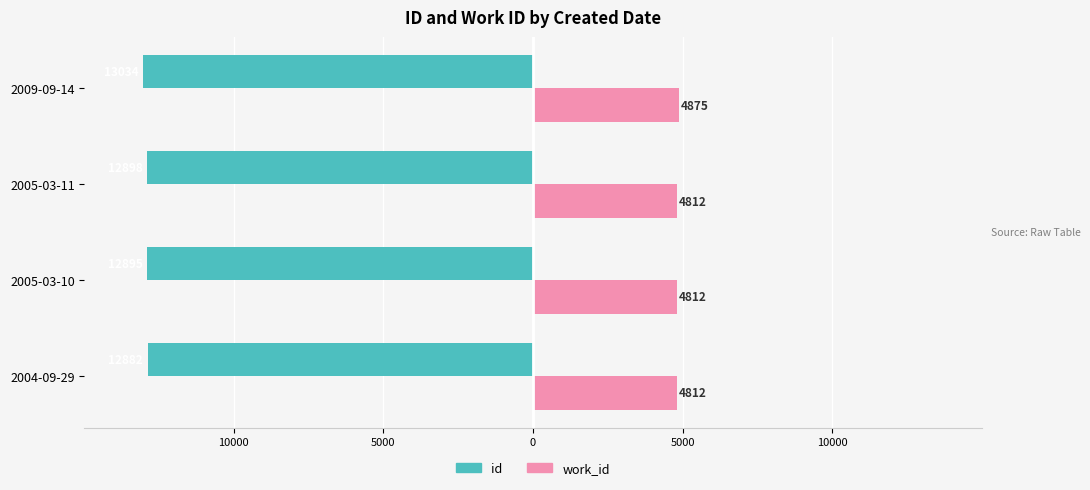

Which series has the widest spread of values?

id